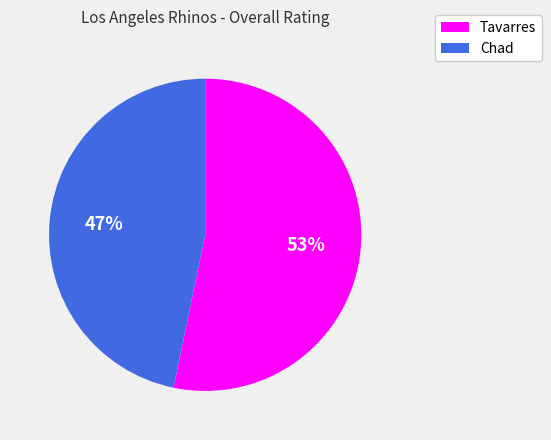

The Tavarres slice represents 53% of the pie. True or false?

True